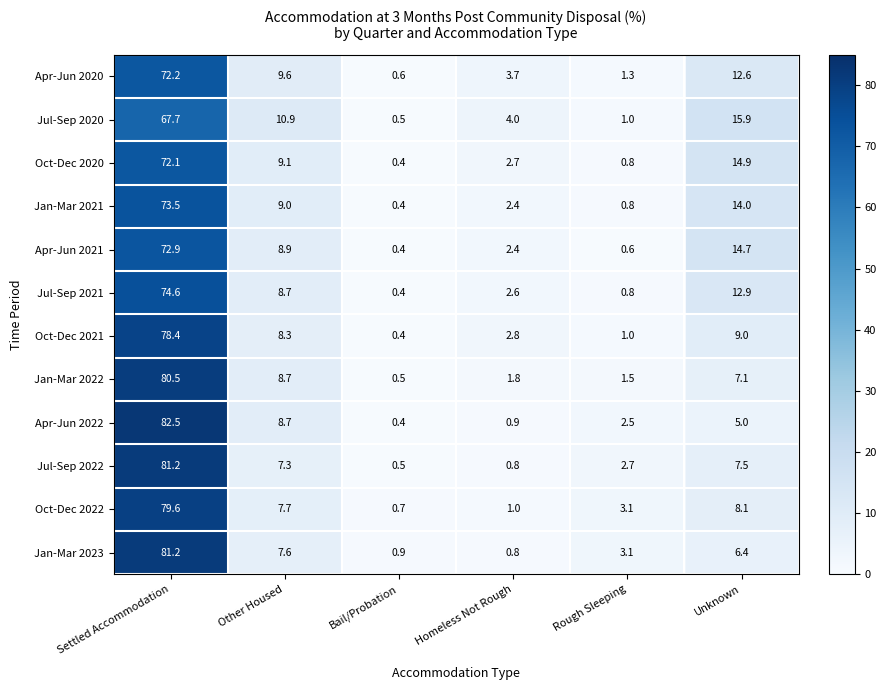

What is the difference between the maximum and minimum values in the Jan-Mar 2021 series?

73.1